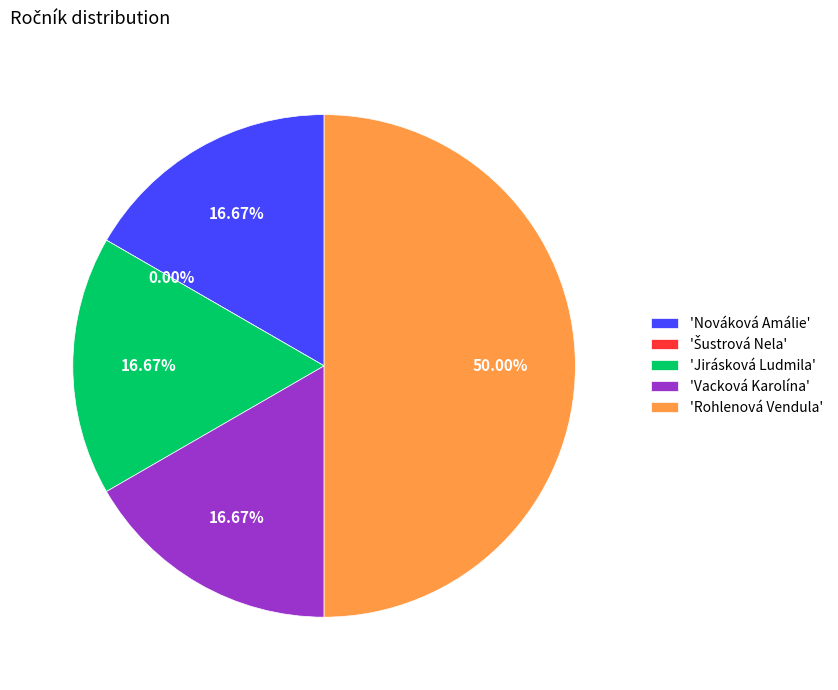

Count the number of slices in the pie.

5